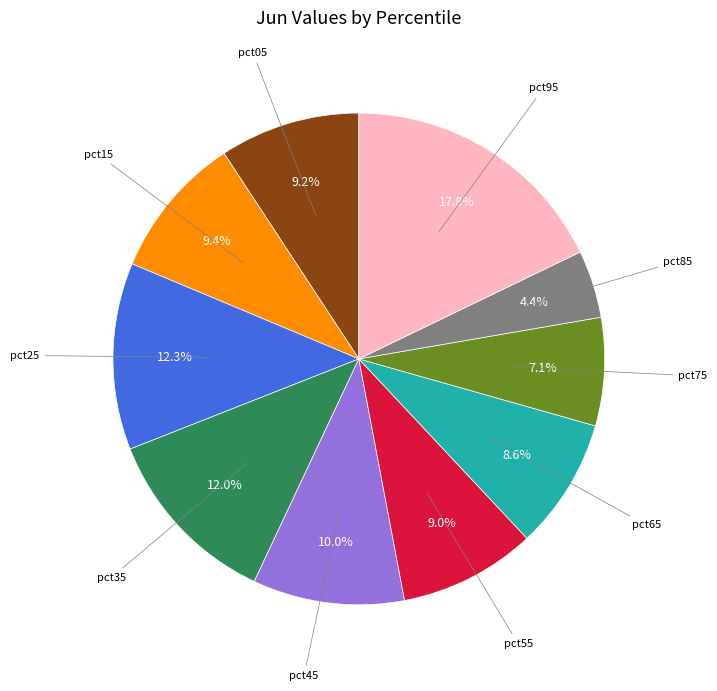

How many segments does this pie chart have?

10